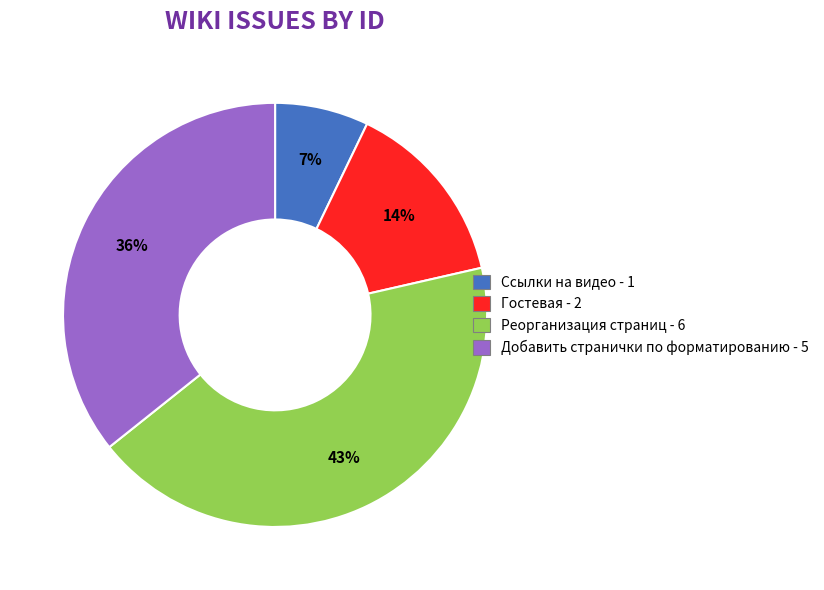

Which slice is the largest?

Реорганизация страниц